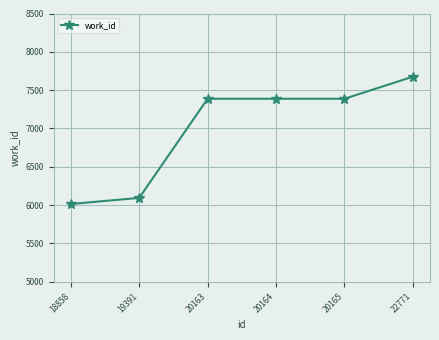

Does the chart display data point markers on the line(s)?

Yes